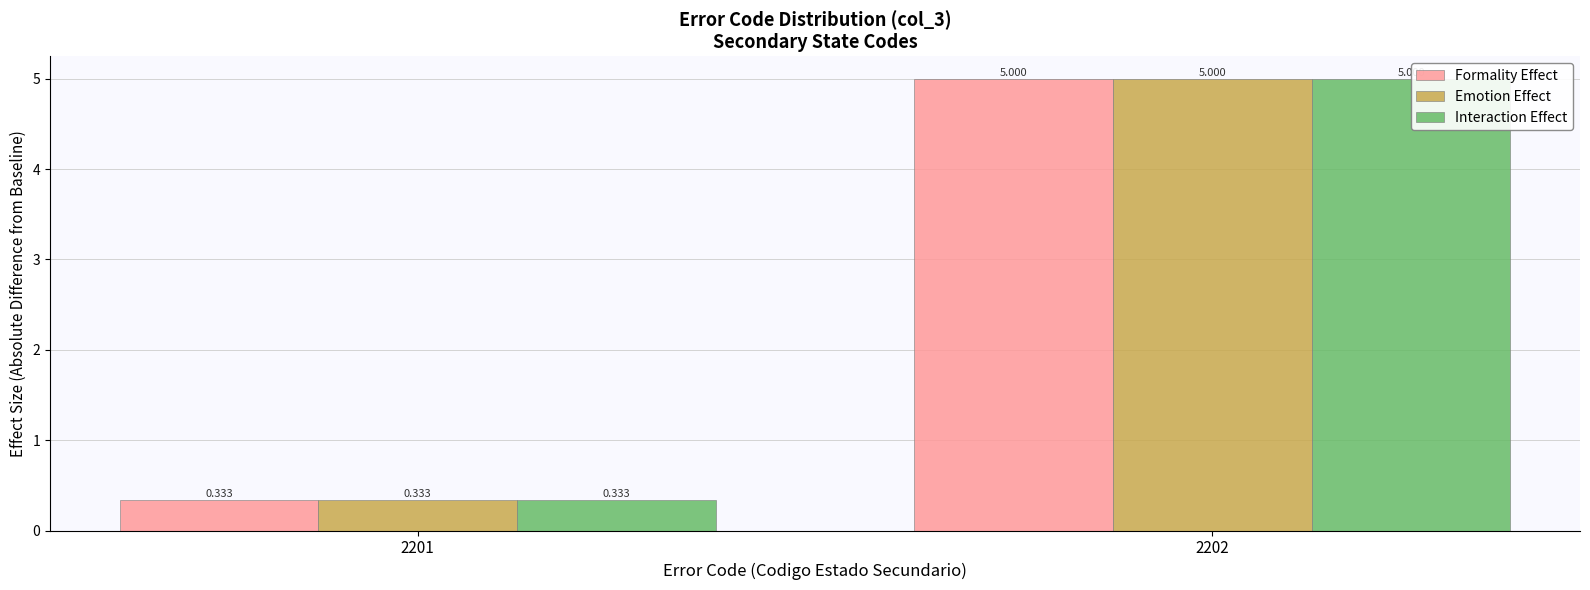

At 2201, list the series in order from largest to smallest.

Formality Effect, Emotion Effect, Interaction Effect